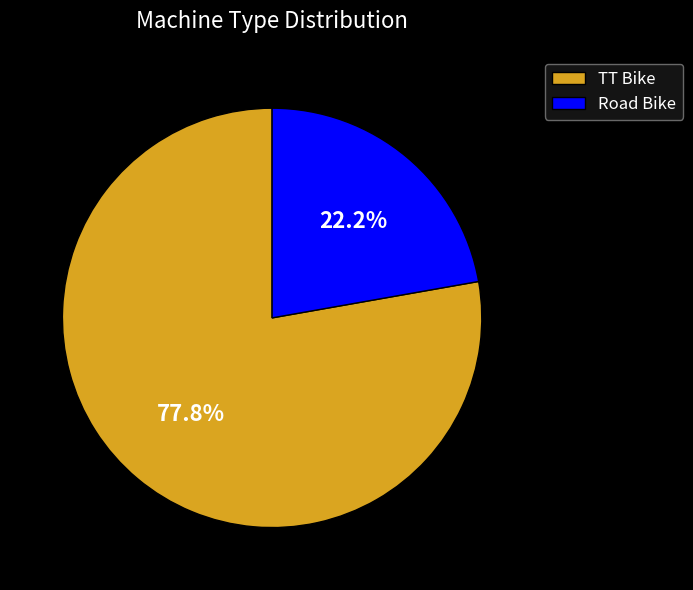

What is the smallest slice in the pie chart?

Road Bike